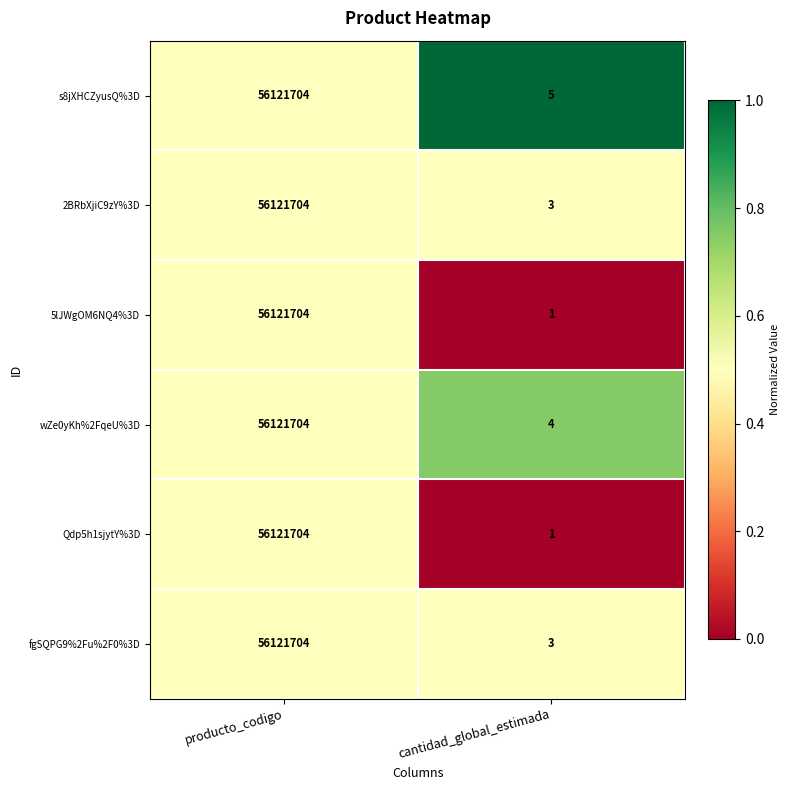

Which category has the lowest value across all series?

cantidad_global_estimada